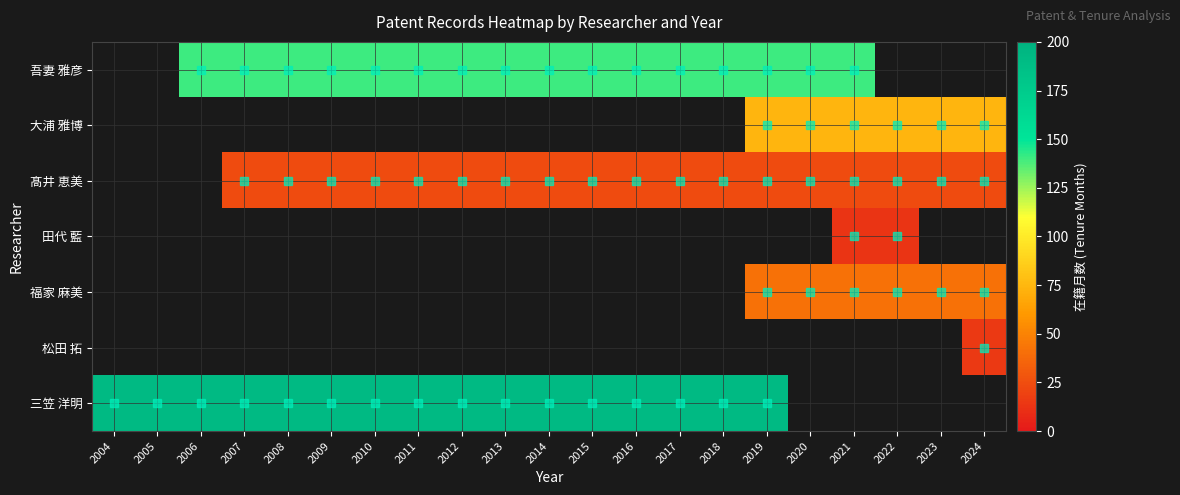

Between 2022 and 2023, which is larger?

2023